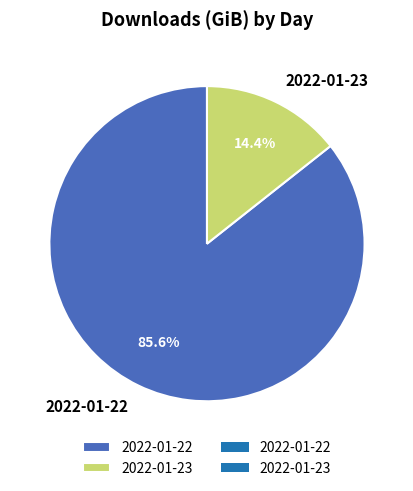

Does any single category account for the majority?

Yes